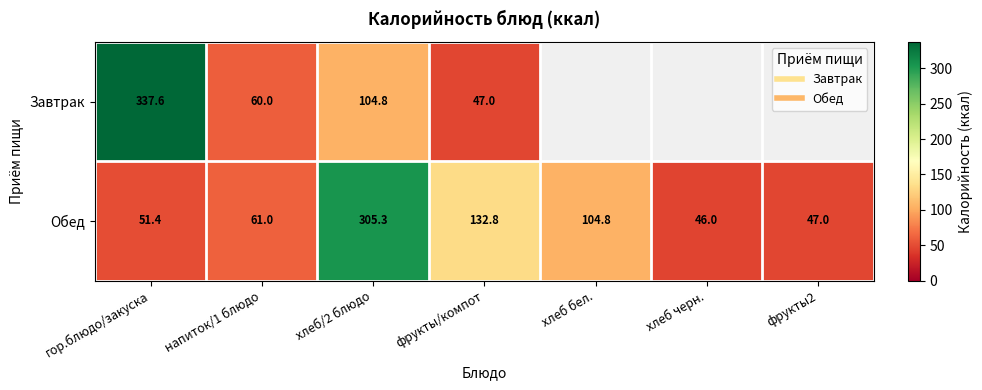

At which label does Завтрак reach its peak?

гор.блюдо/закуска